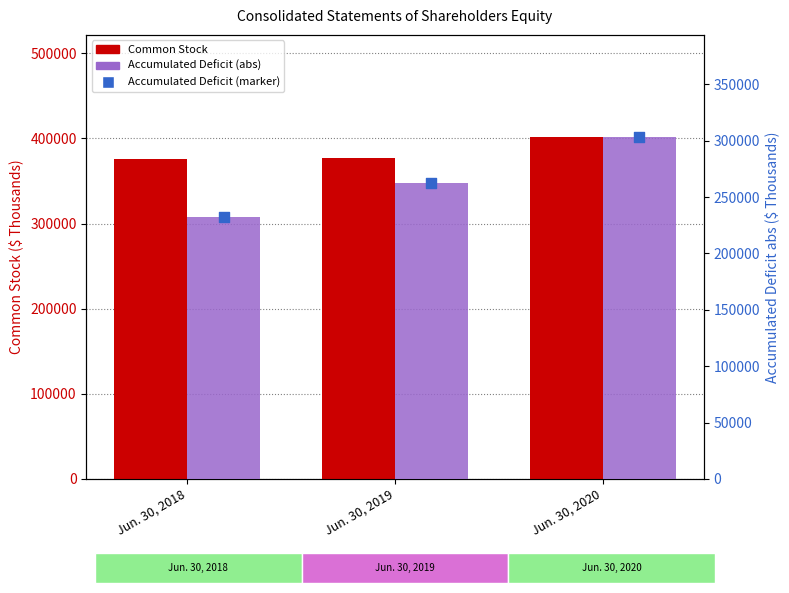

Which series contains the lowest Y value?

Accumulated Deficit (abs)